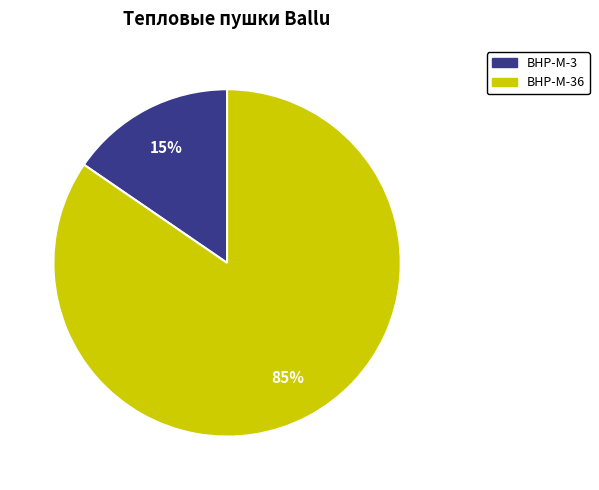

How many slices are in this pie chart?

2